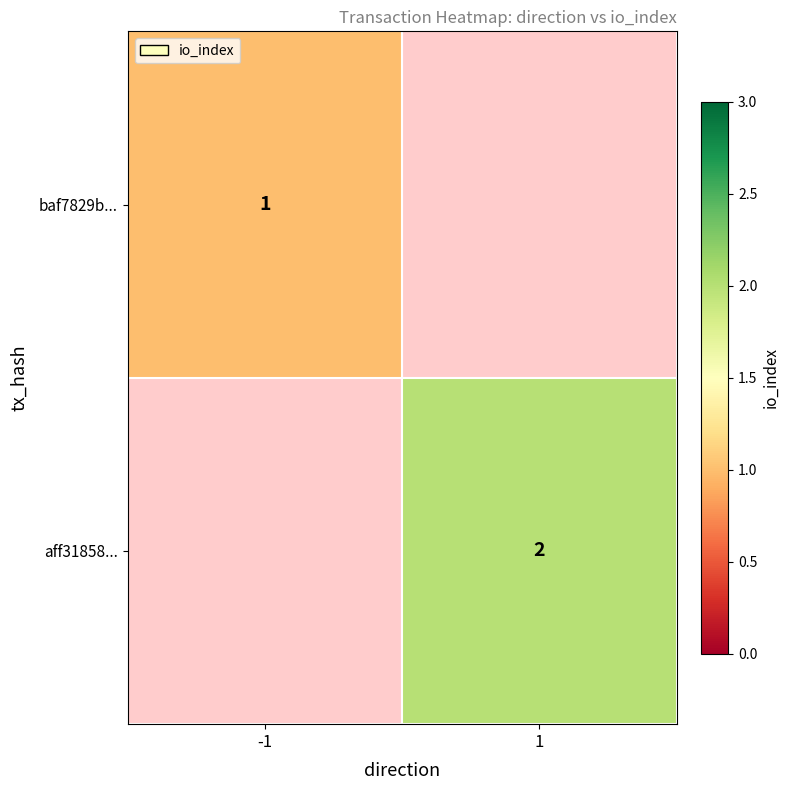

Is the value of baf7829b... at -1 greater than the value of aff31858... at 1?

No